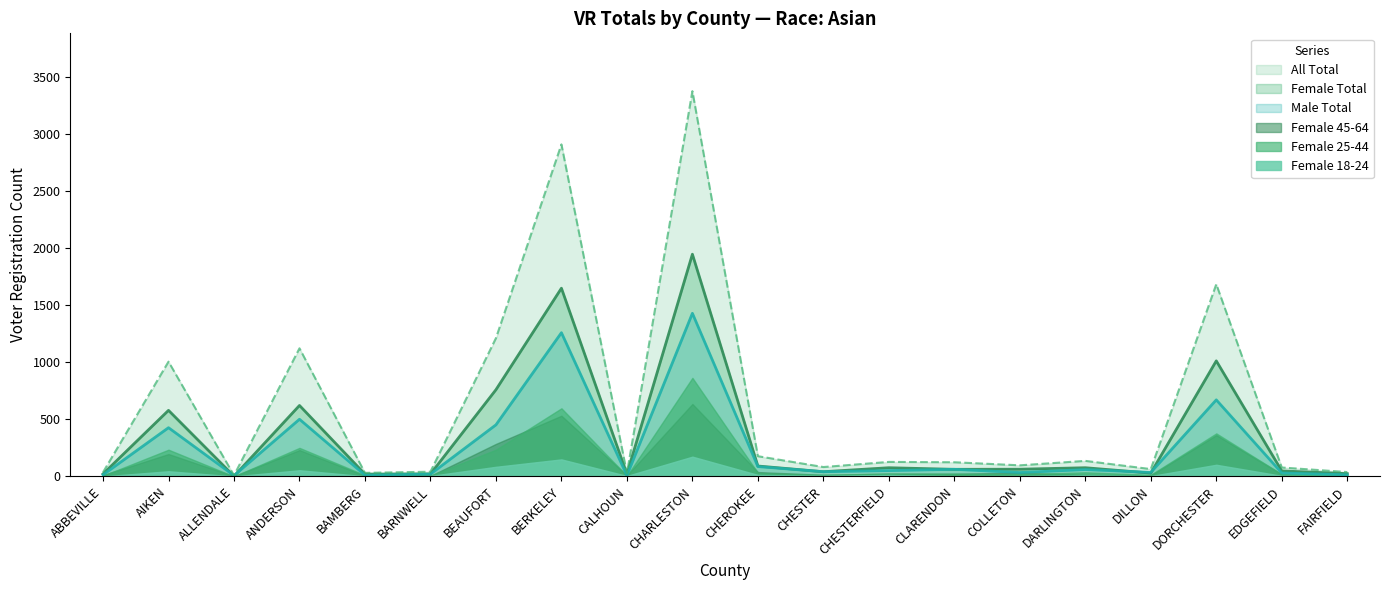

Count the number of data series in this chart.

6